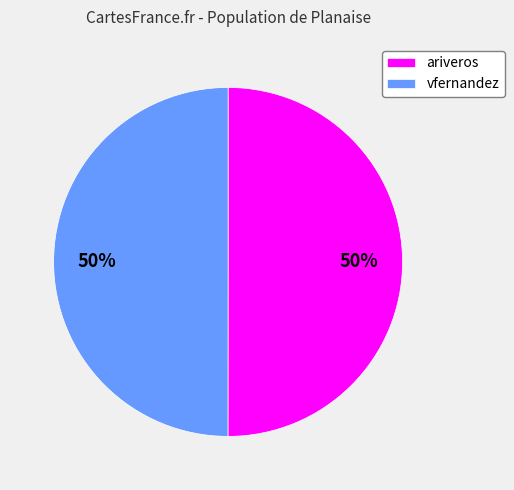

Is the sum of ariveros and vfernandez greater than half?

Yes